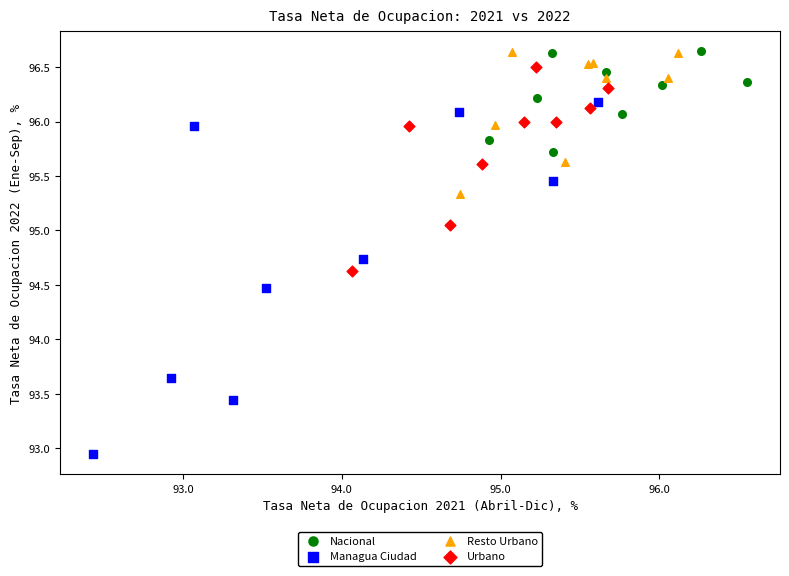

Which series reaches the minimum Y coordinate?

Managua Ciudad